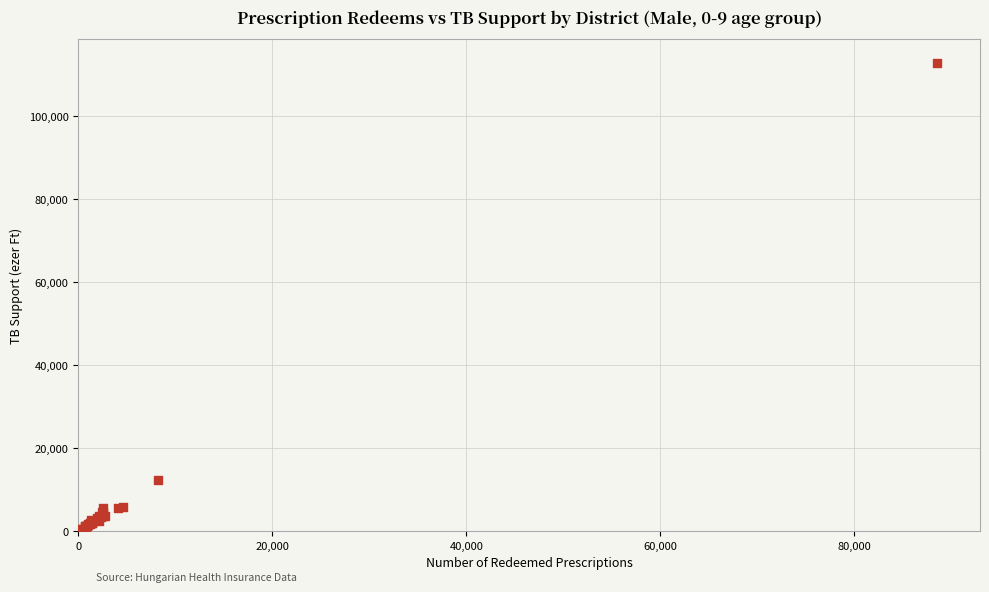

What Y value in the scatter plot is closest to 56507?

12350.8